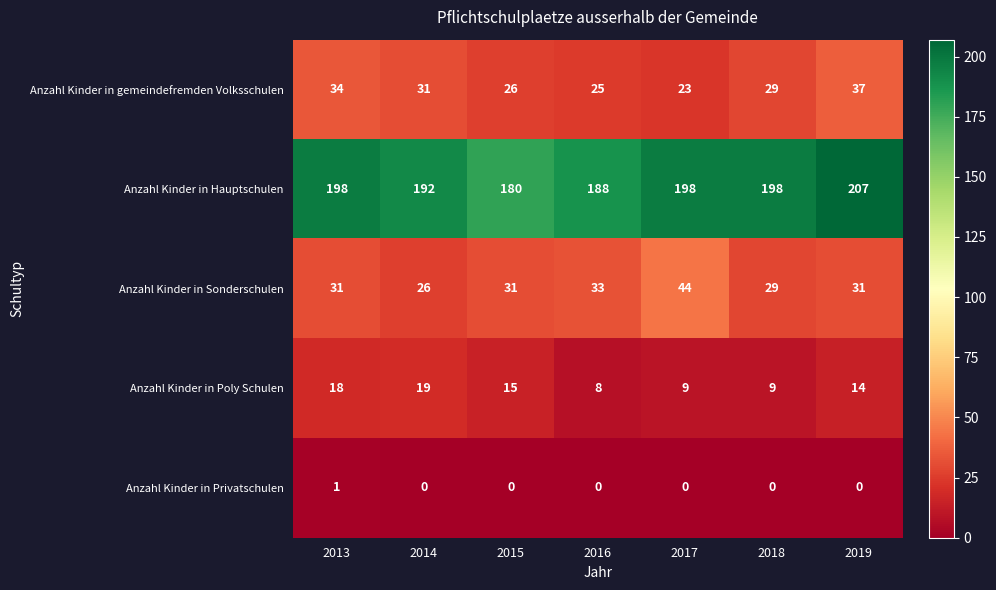

True or false: Anzahl Kinder in gemeindefremden Volksschulen has a value of 46 at 2013.

False